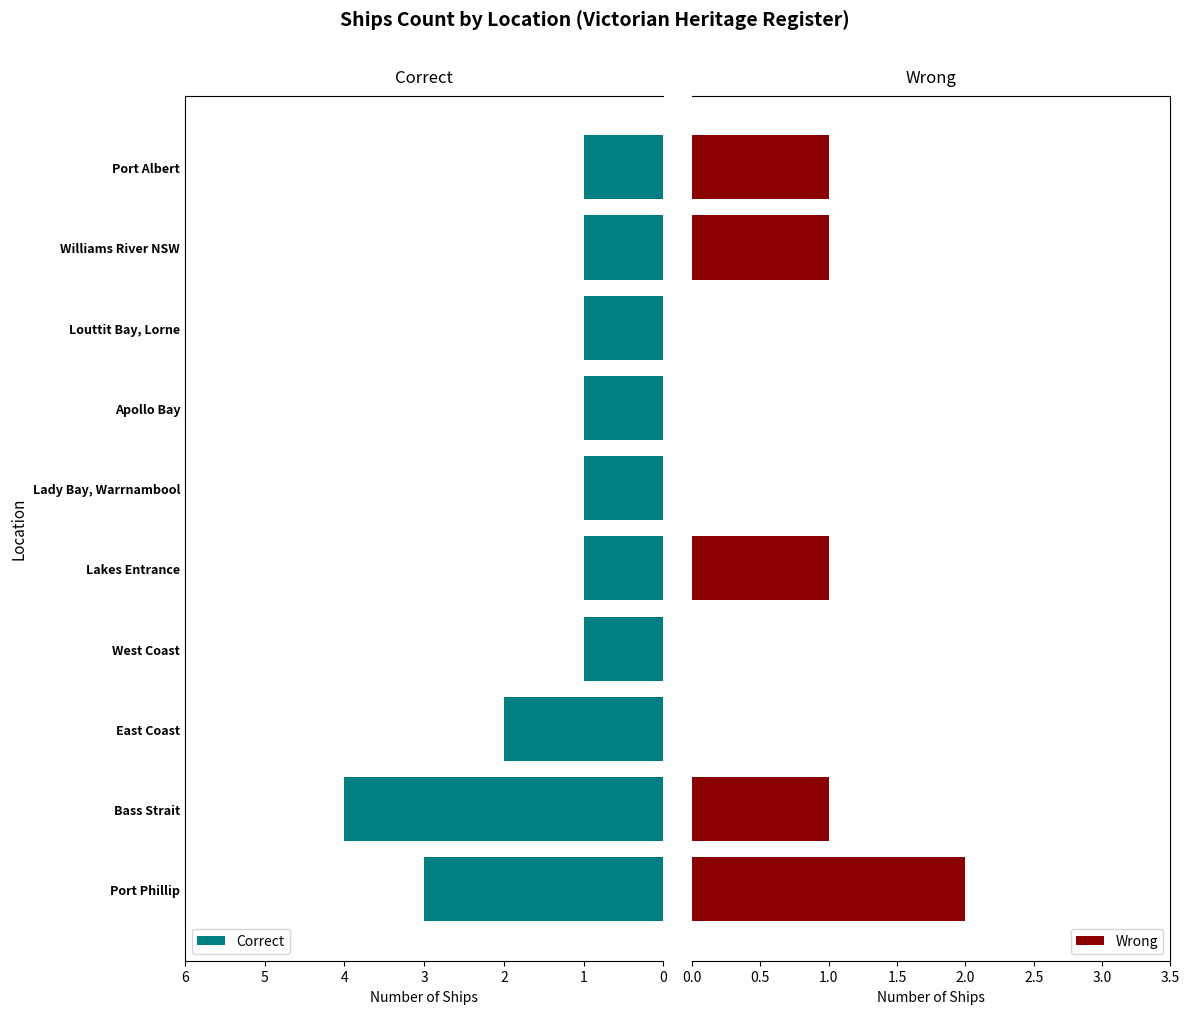

Count the number of categories in the chart.

10